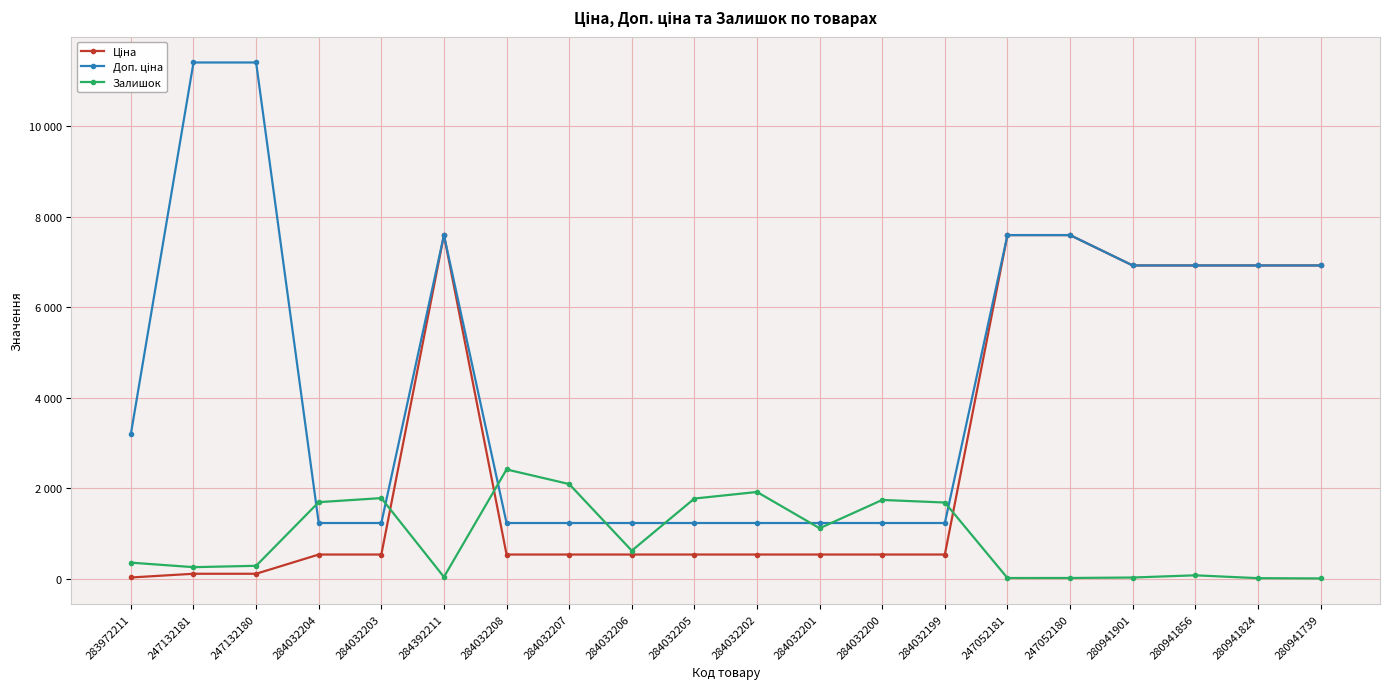

What is the difference between the highest and lowest values at 280941901?

6894.7